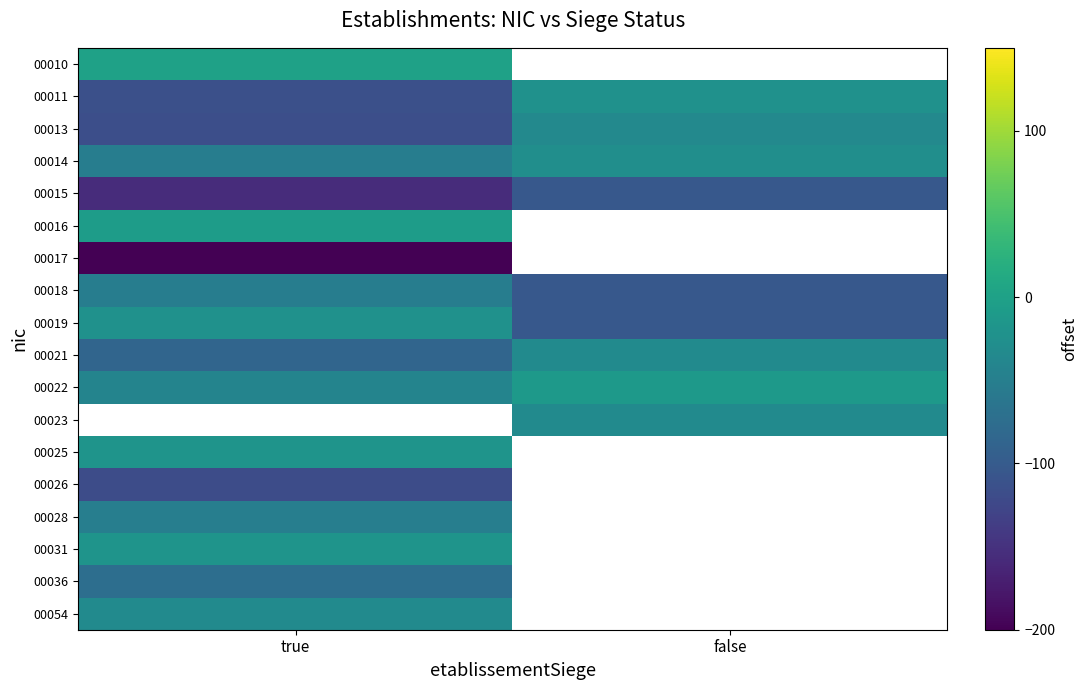

List the labels in order of 00054 value, largest first.

true, false